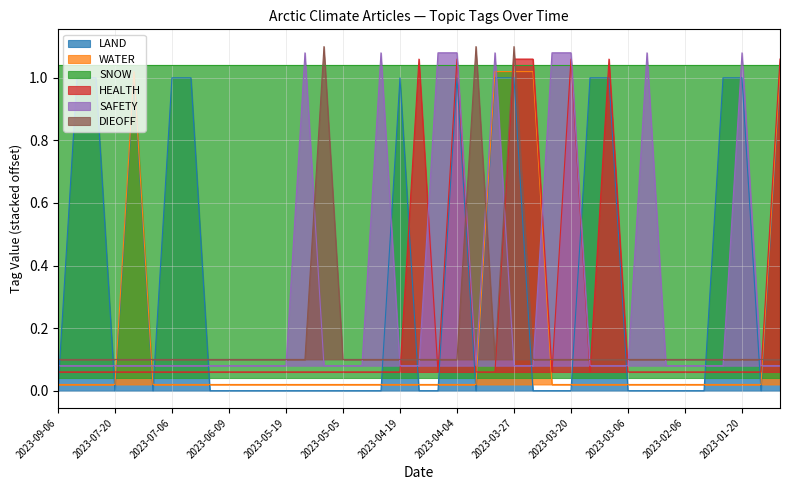

What is the minimum value for HEALTH?

0.1